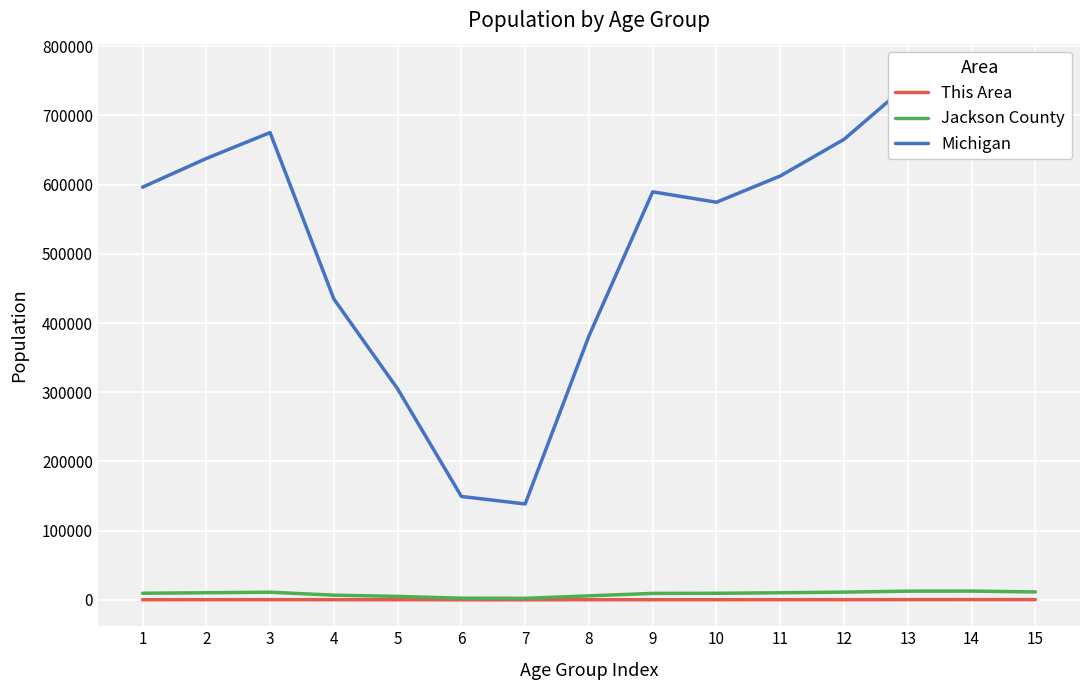

What is the minimum value for Michigan?

138484